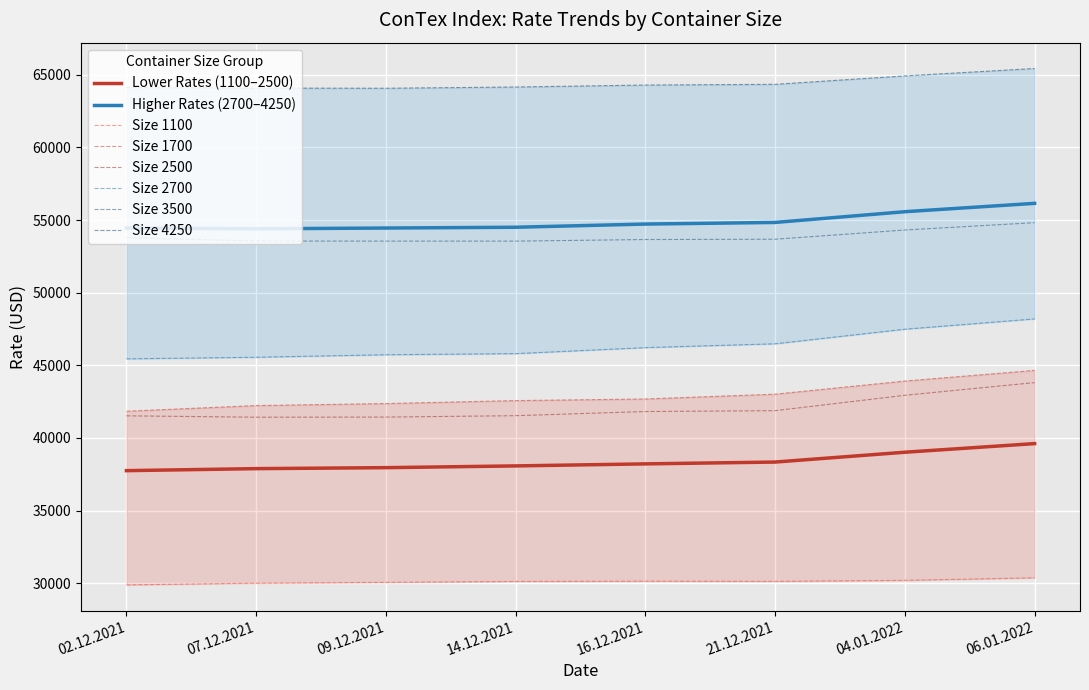

True or false: Size 3500 and Size 2500 cross at least once.

False